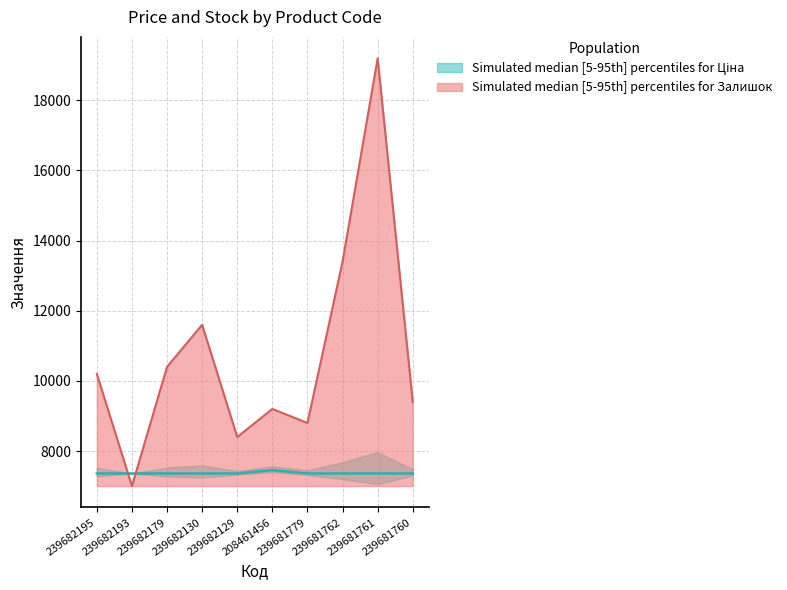

At which category is the sum across all series the highest?

239681761